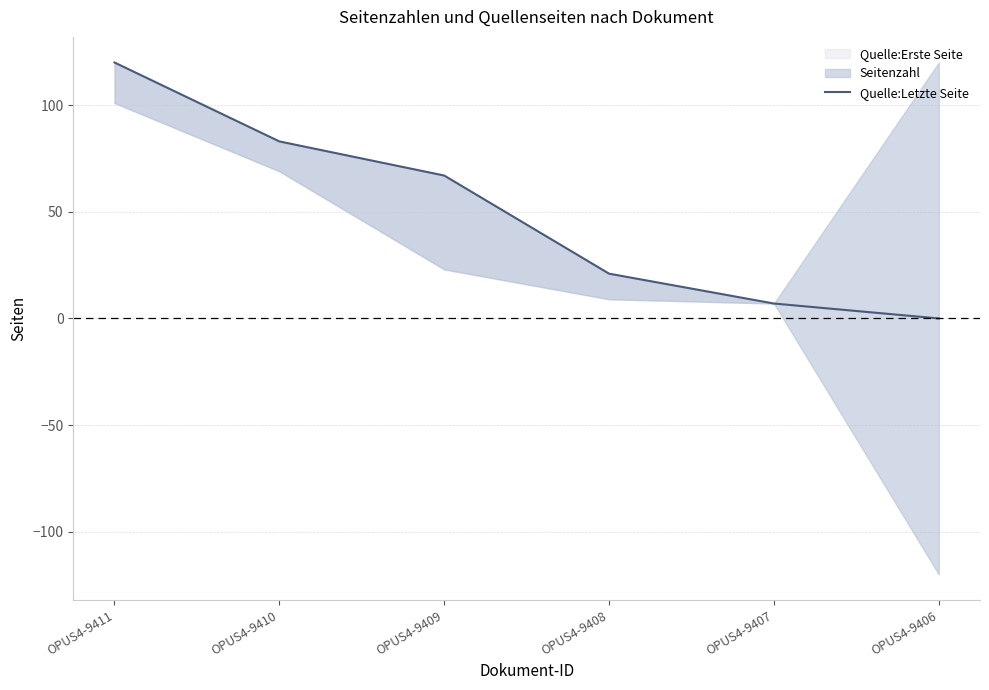

Reading right to left, what are all the values shown in this chart?

0	7	21	67	83	120